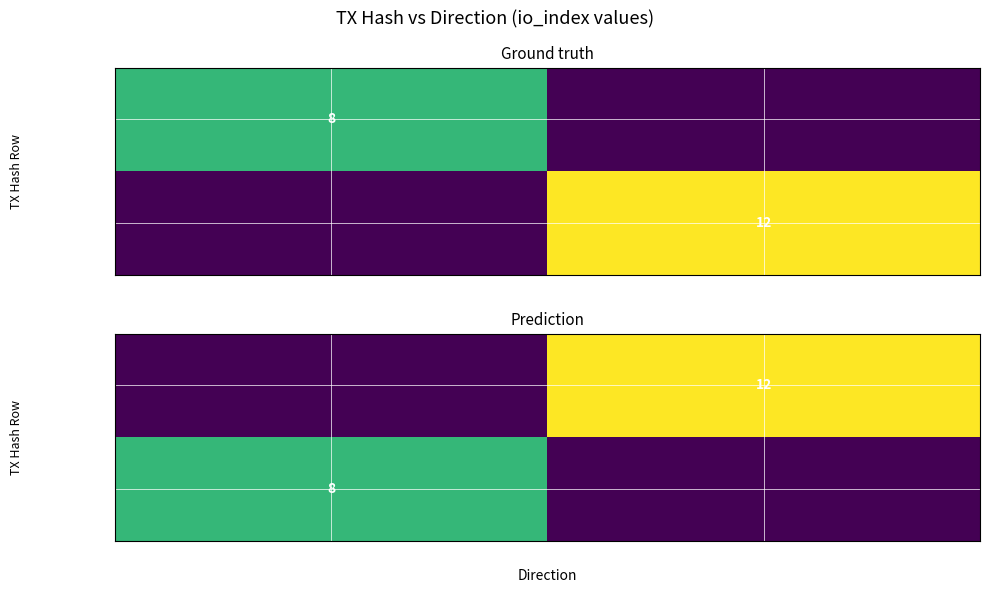

What is the difference between the maximum and minimum values in the b3ed696eea47… series?

8